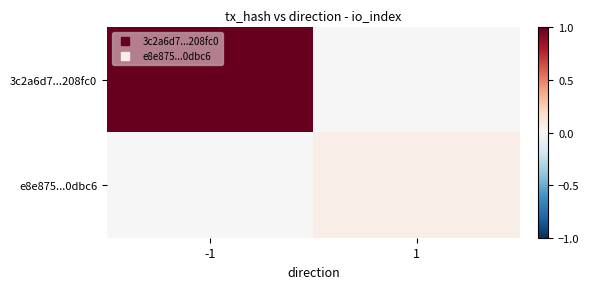

Rank the series by their maximum value, from highest to lowest.

3c2a6d7...208fc0, e8e875...0dbc6